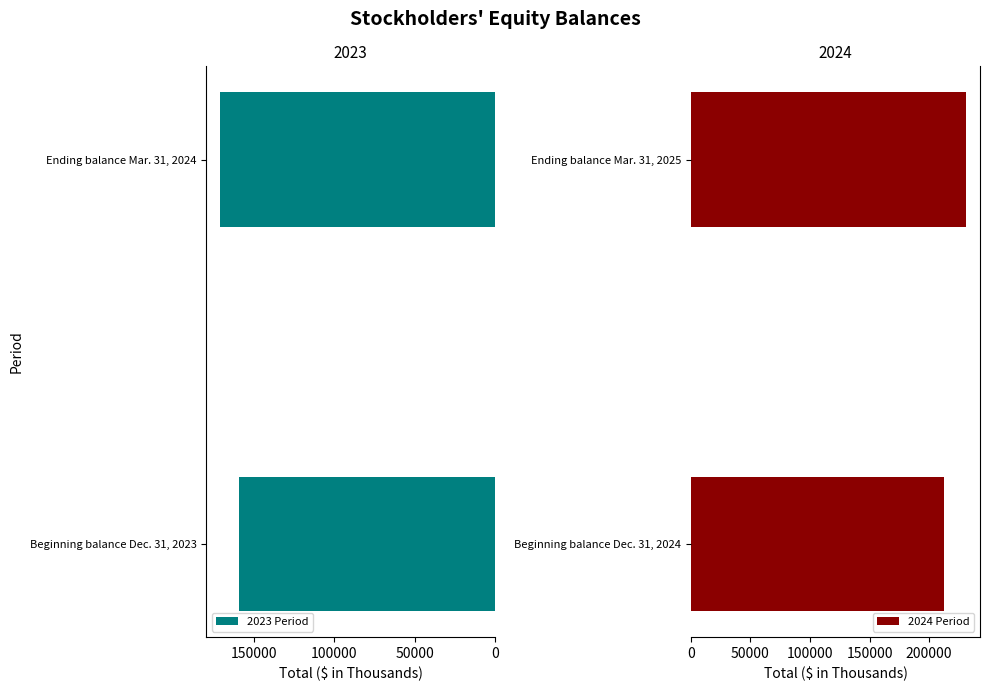

Where is 2023 Period nearest to the value 165005?

Beginning balance Dec. 31, 2023